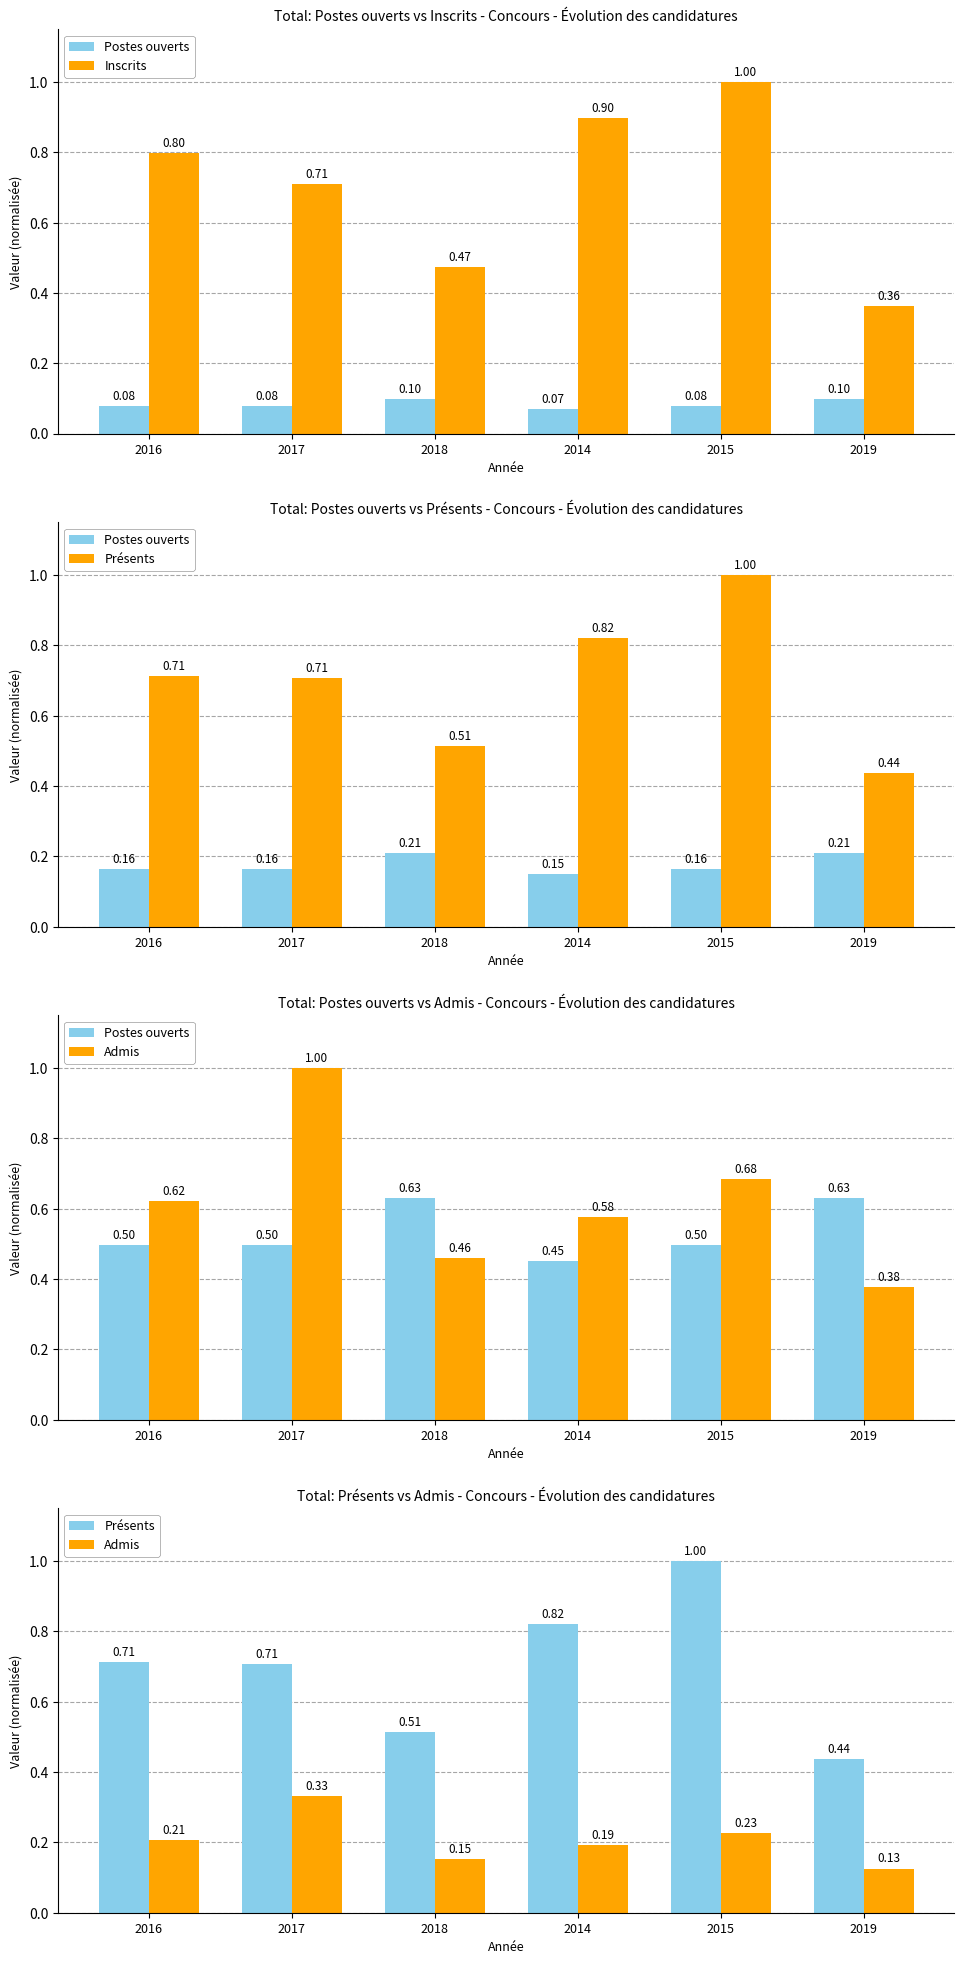

What is the average value of the Postes ouverts series?

0.5